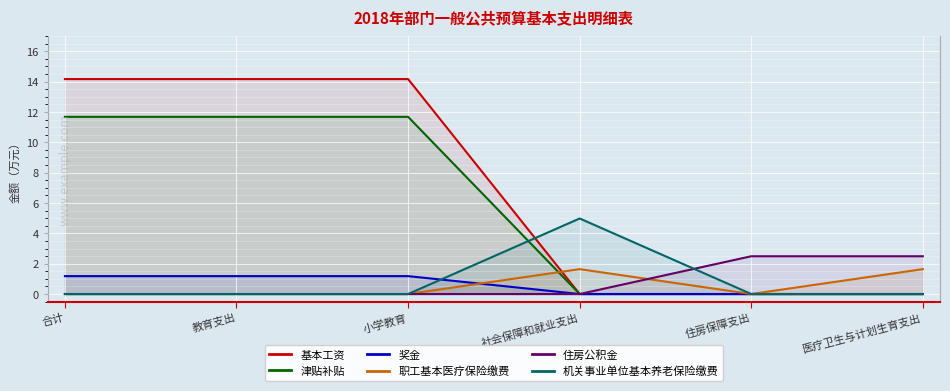

What position from the left is 医疗卫生与计划生育支出?

6